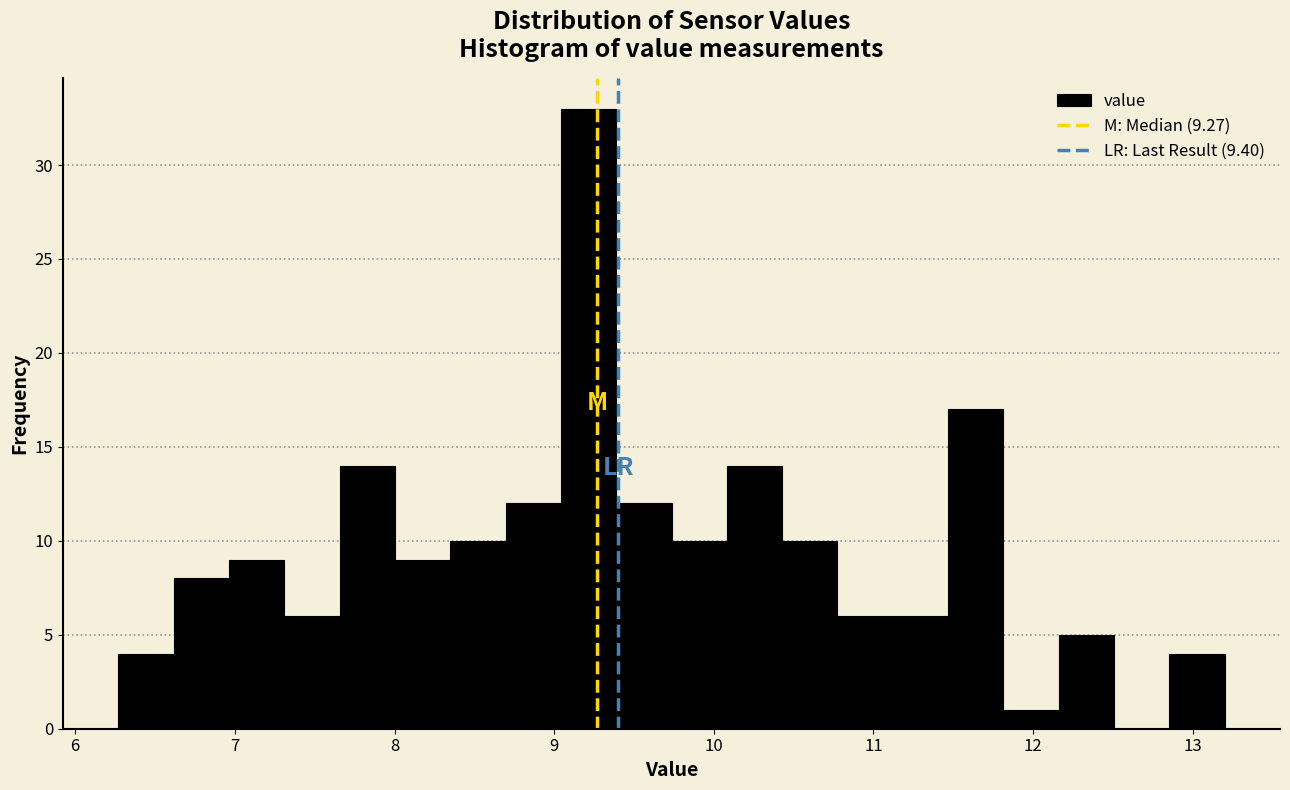

Around what value on the x-axis is the tallest bar? Give the approximate position of its centre, as read against the axis.

9.2